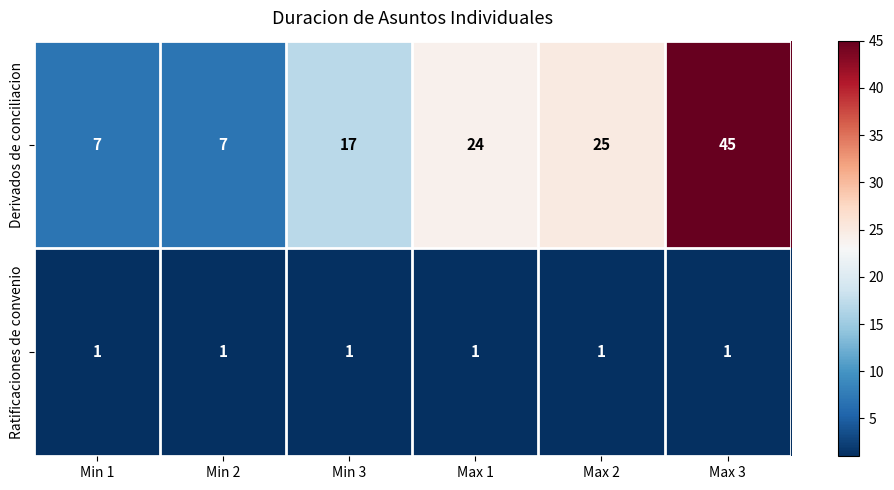

What is the sum of all Derivados de conciliacion values?

125